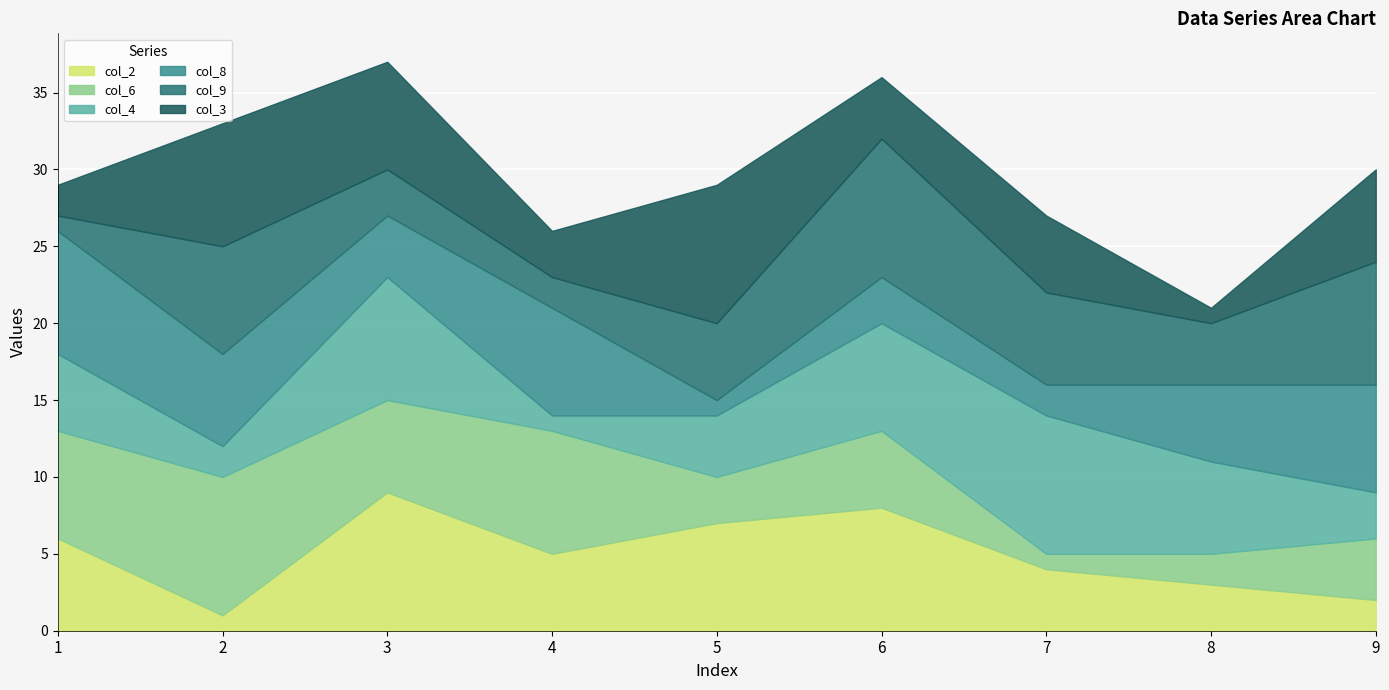

Reading left to right, what are all the values shown in this chart?

col_2: 6	1	9	5	7	8	4	3	2
col_6: 7	9	6	8	3	5	1	2	4
col_4: 5	2	8	1	4	7	9	6	3
col_8: 8	6	4	7	1	3	2	5	7
col_9: 1	7	3	2	5	9	6	4	8
col_3: 2	8	7	3	9	4	5	1	6